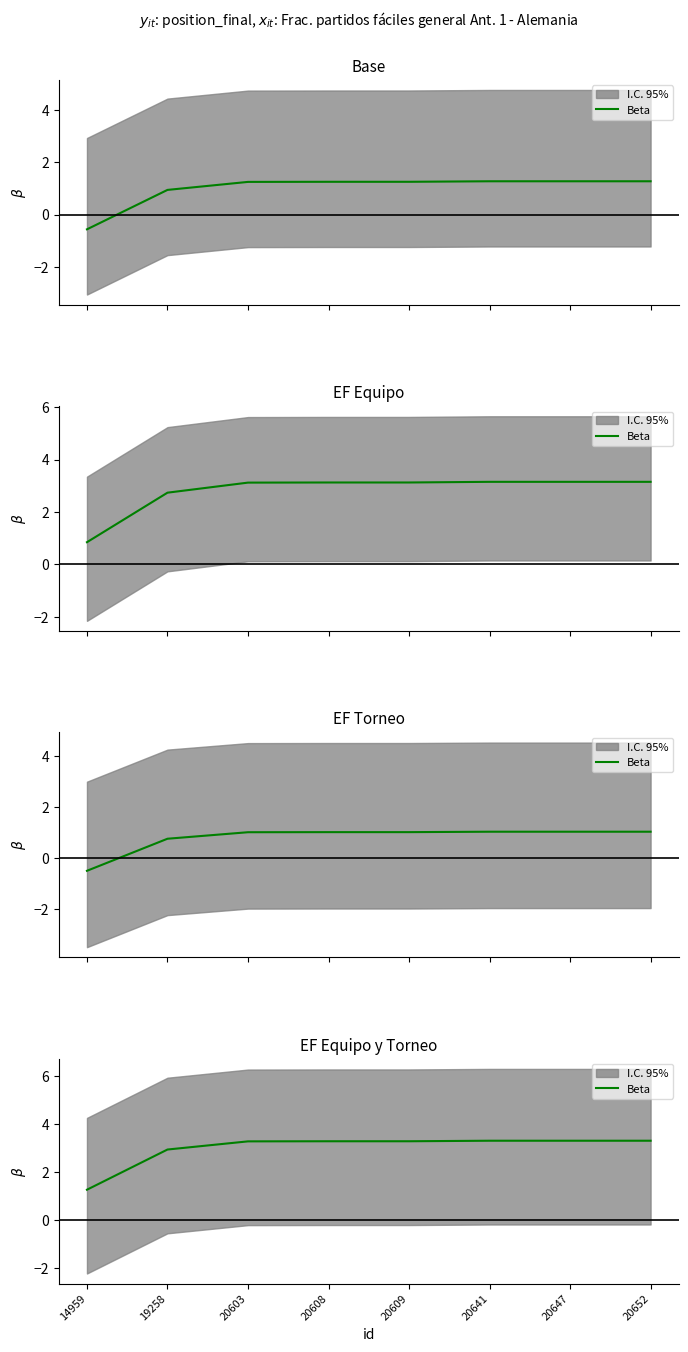

Reading left to right, what are all the values shown in this chart?

1.3	2.9	3.3	3.3	3.3	3.3	3.3	3.3